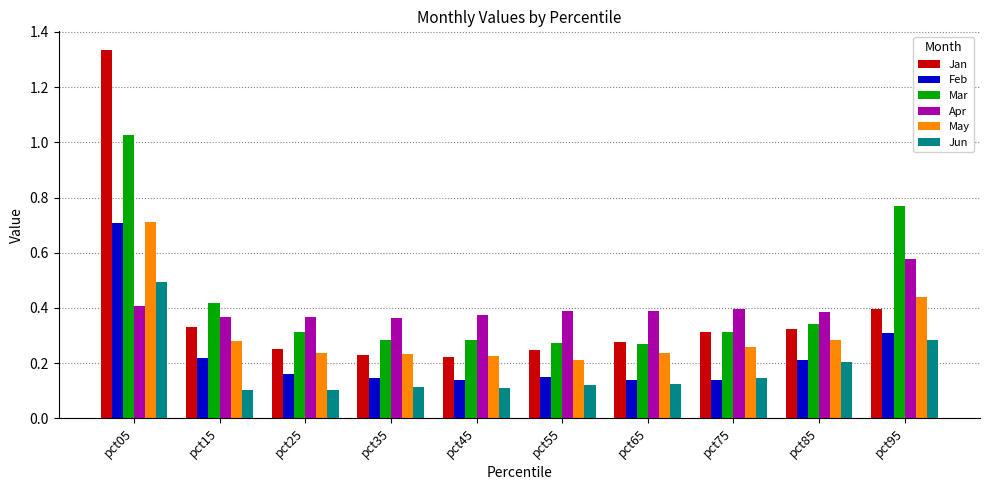

At which label does Jan reach its peak?

pct05